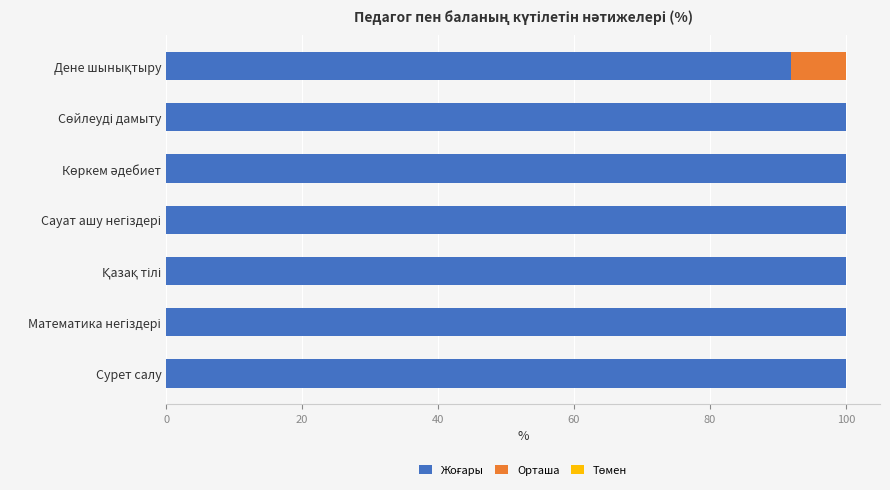

What is the total value across all series at Сурет салу?

100.0